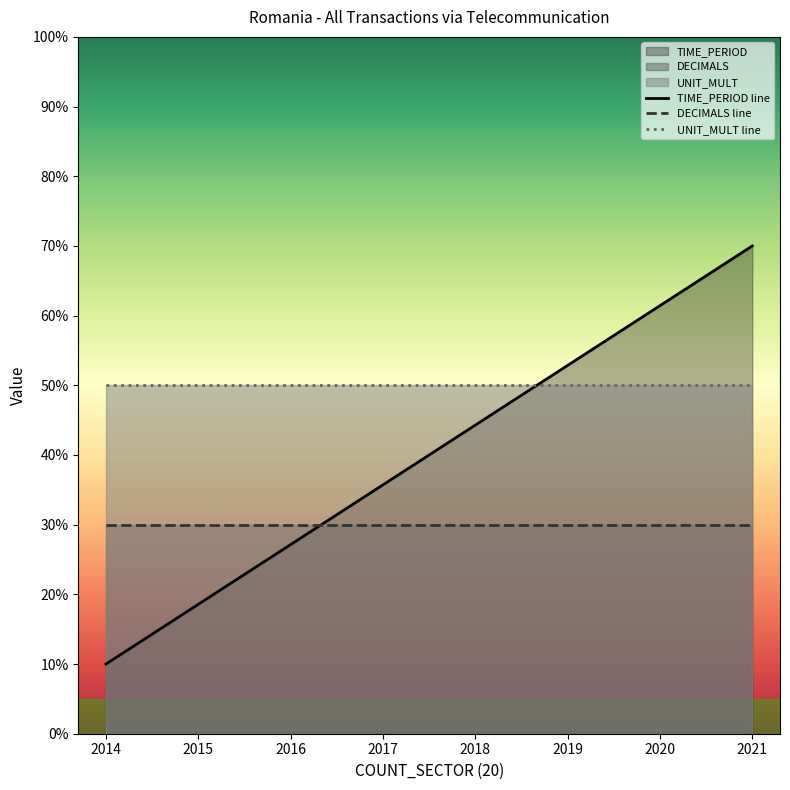

At how many categories does at least one series exceed 63?

1